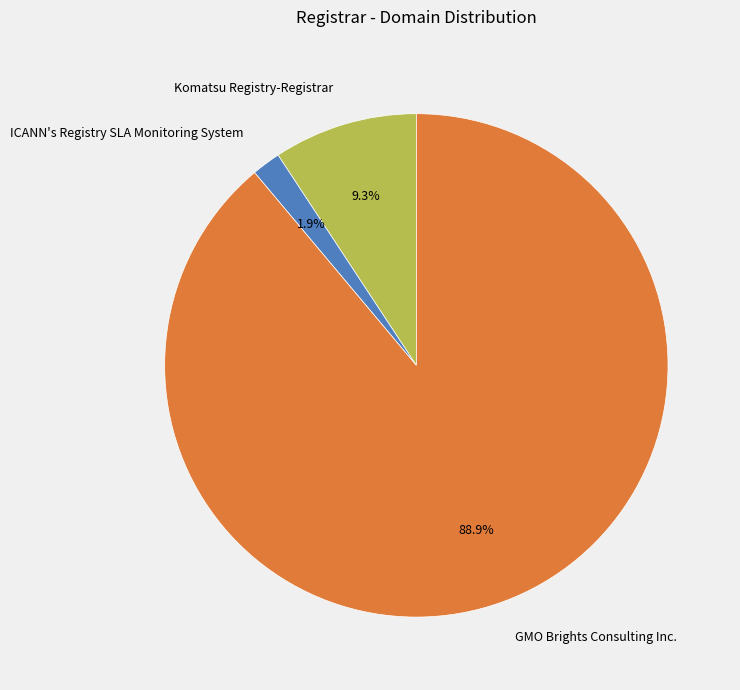

Rank the categories by value from highest to lowest.

GMO Brights Consulting Inc., Komatsu Registry-Registrar, ICANN's Registry SLA Monitoring System